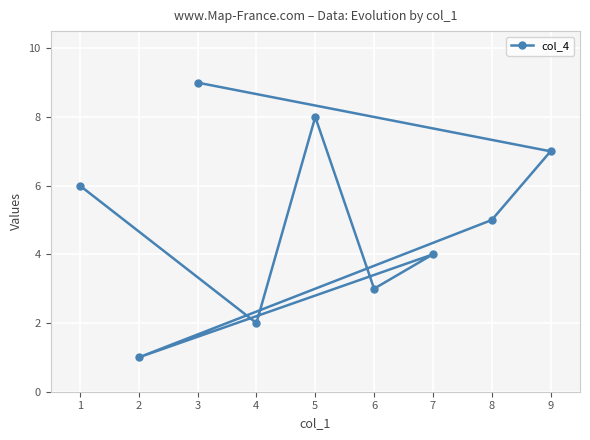

Is it true that the value at 5 is 8?

True